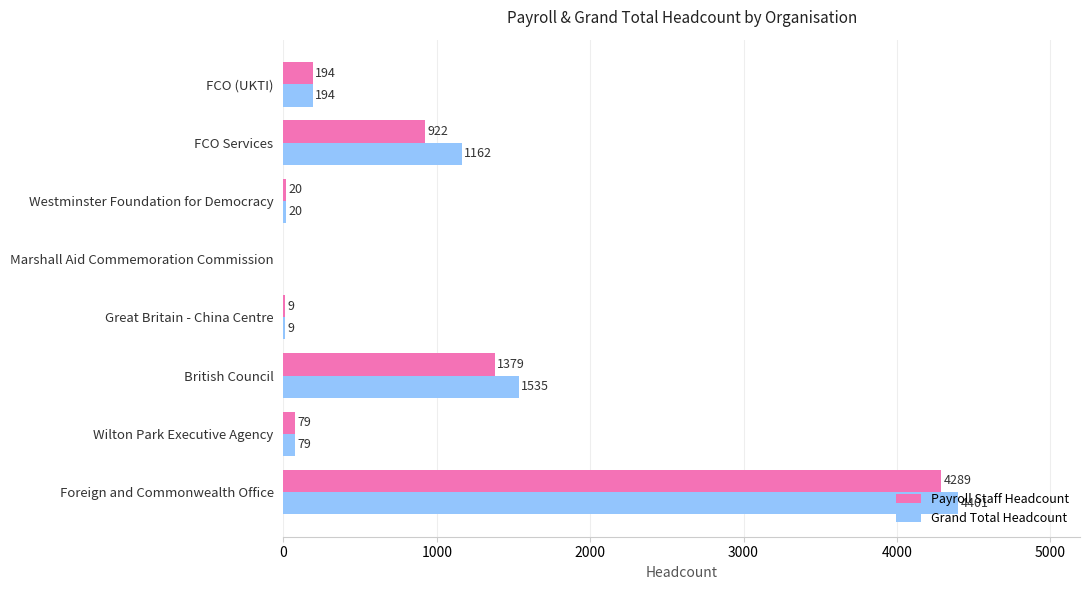

How many values in Grand Total Headcount are above zero?

7